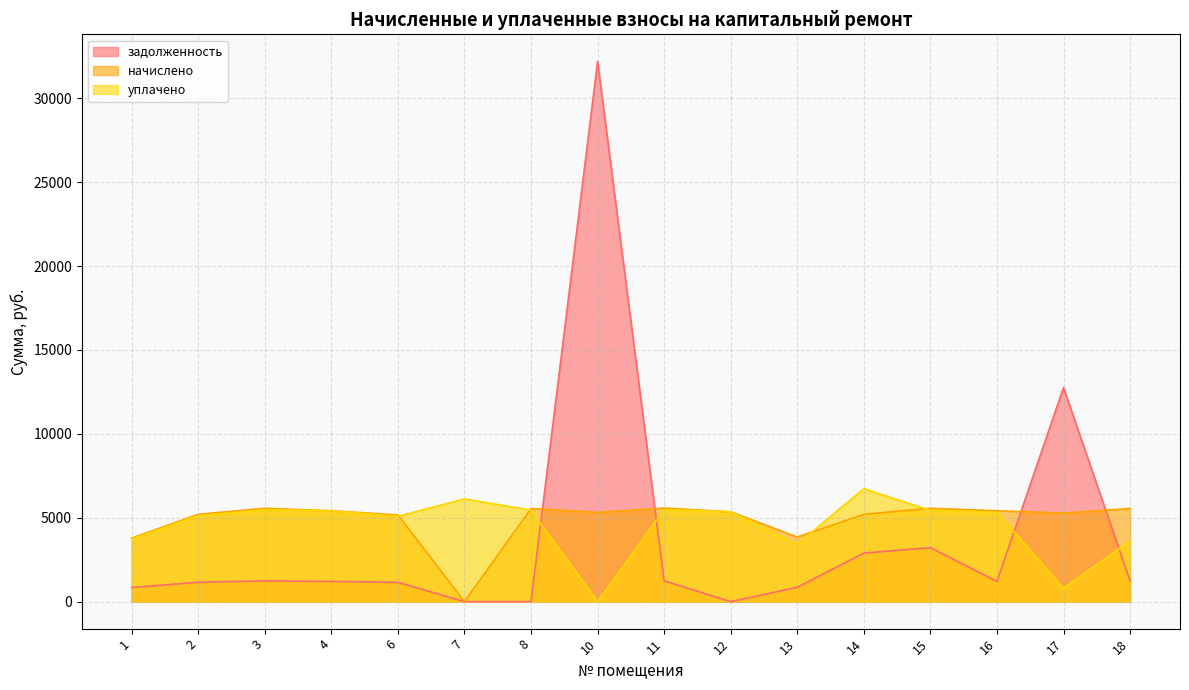

At which category does начислено reach its first local peak?

3